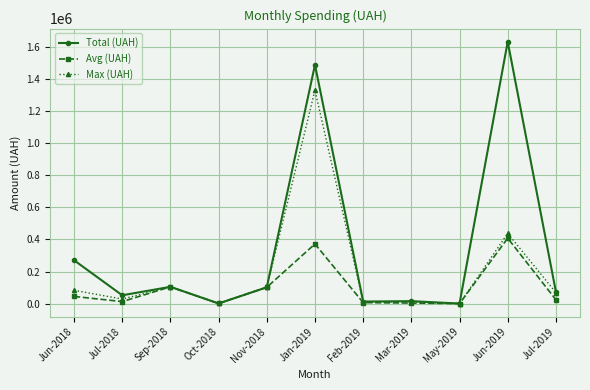

What is the difference between the Avg (UAH) values at May-2019 and Feb-2019?

6257.1